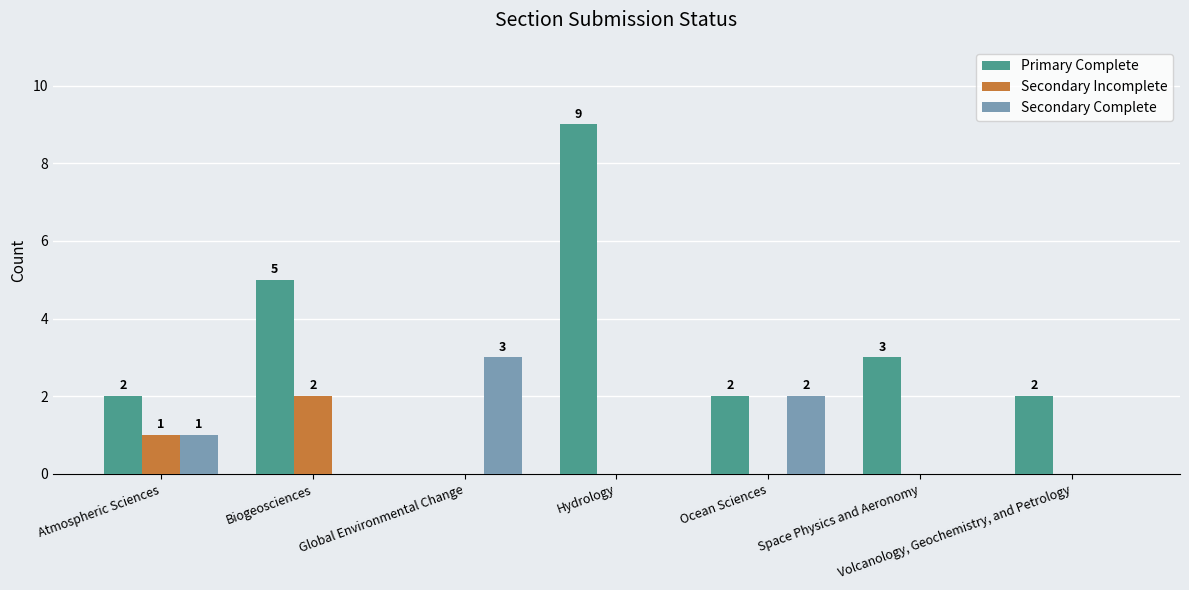

What is the total value across all series at Volcanology, Geochemistry, and Petrology?

2